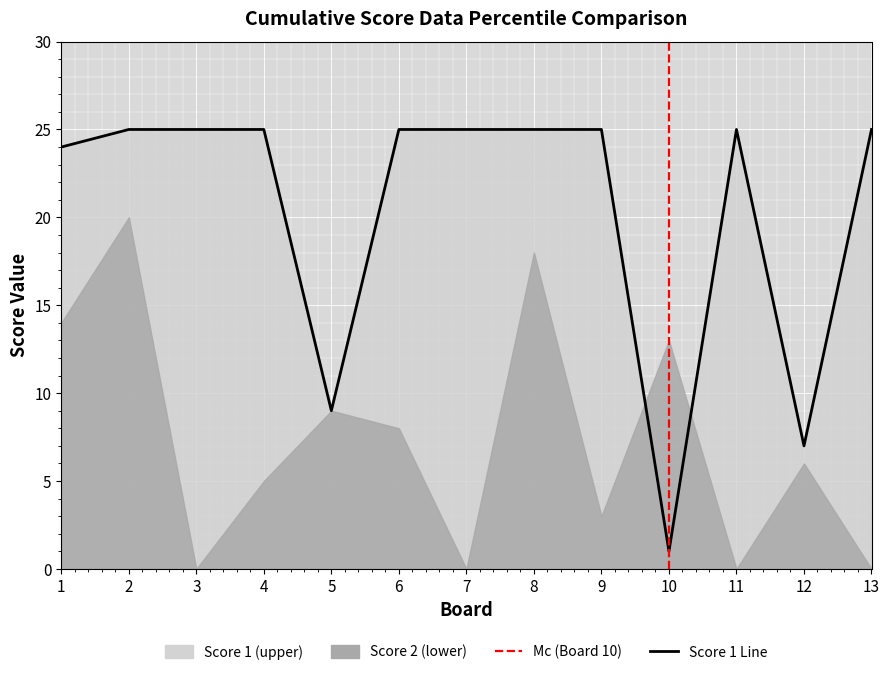

What is the change in value from 1 to 7?

+1